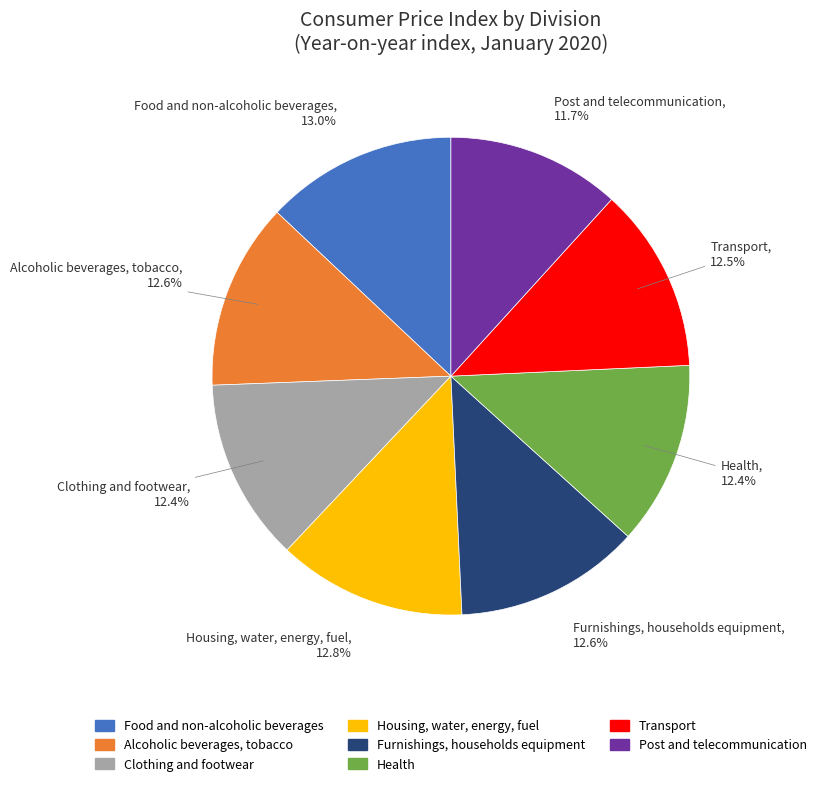

The Alcoholic beverages, tobacco slice represents 1% of the pie. True or false?

False